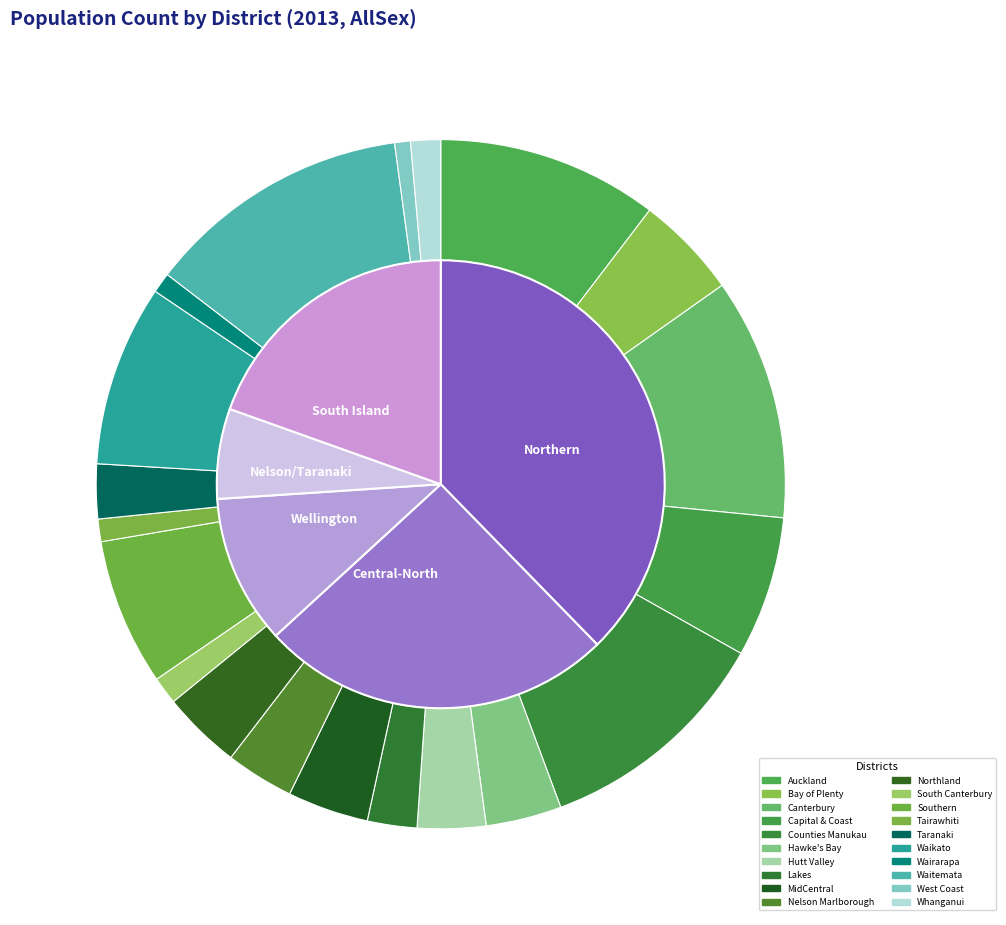

Is there a majority slice in this chart?

No